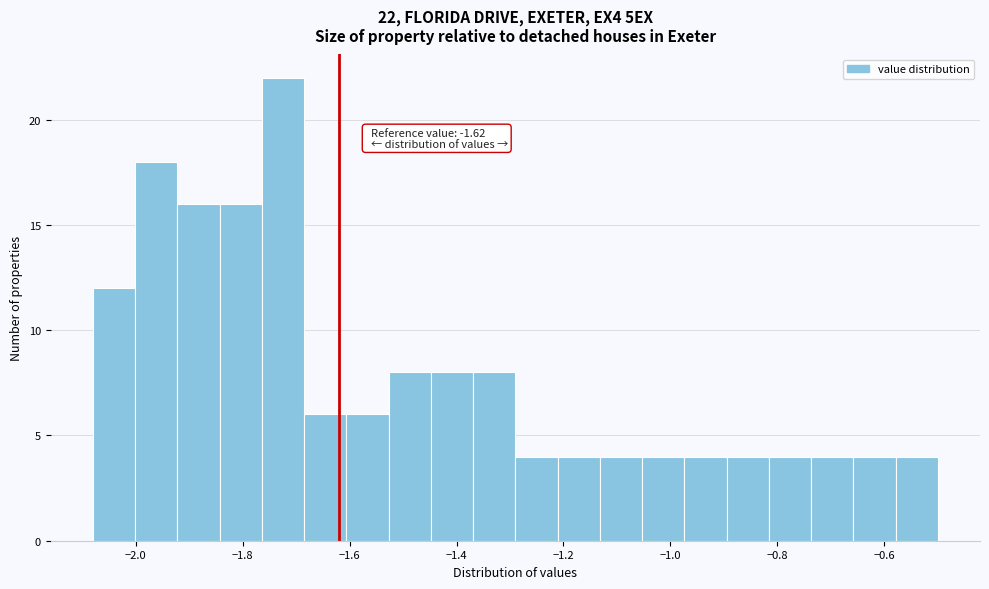

Around what value on the x-axis is the tallest bar? Give the approximate position of its centre, as read against the axis.

-1.72